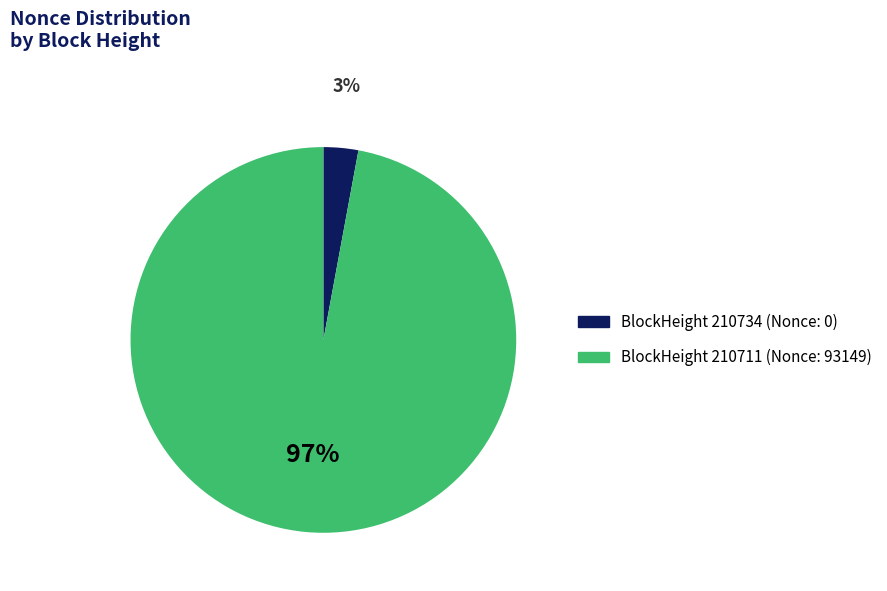

To the nearest percent, what is the average slice percentage?

50%